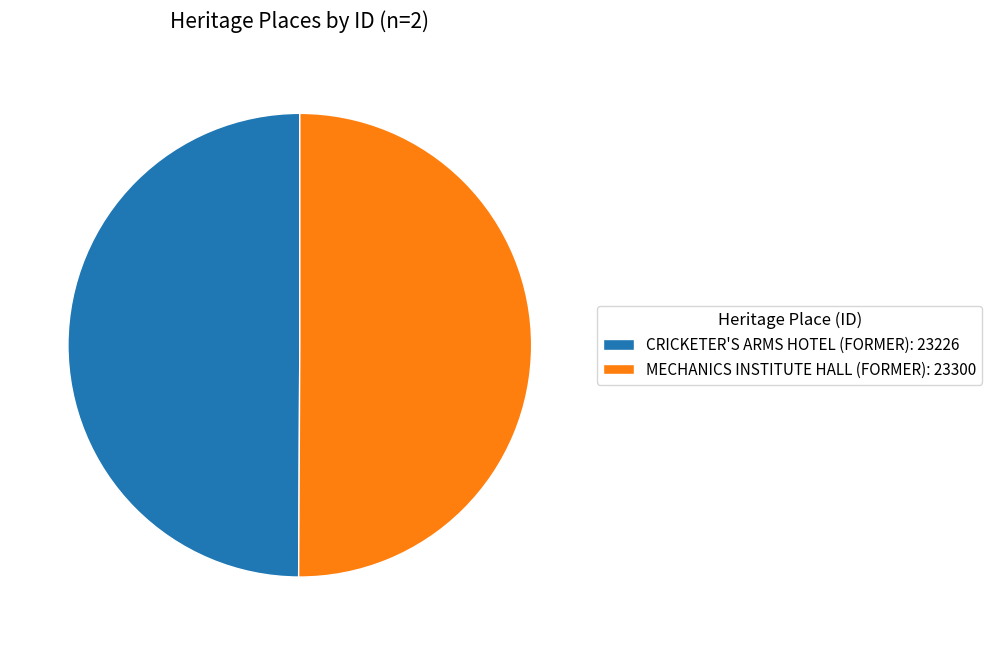

Count the number of slices in the pie.

2